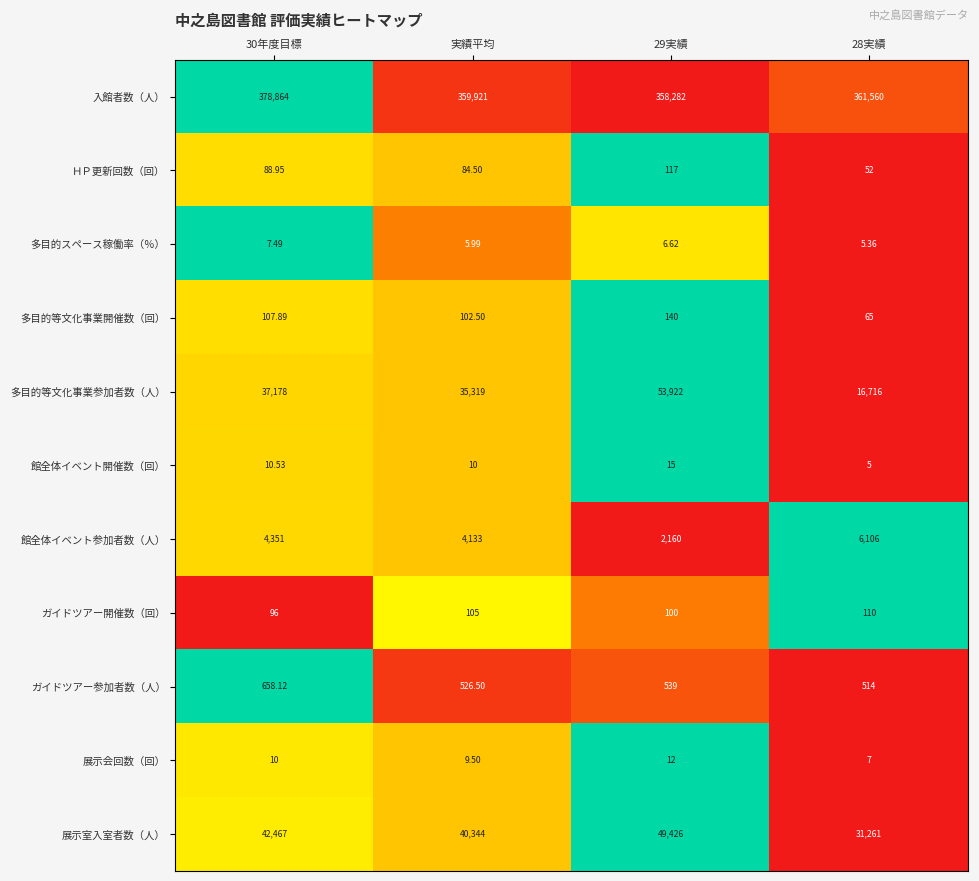

At 実績平均, list the series in order from largest to smallest.

入館者数（人）, 展示室入室者数（人）, 多目的等文化事業参加者数（人）, 館全体イベント参加者数（人）, ガイドツアー参加者数（人）, ガイドツアー開催数（回）, 多目的等文化事業開催数（回）, ＨＰ更新回数（回）, 館全体イベント開催数（回）, 展示会回数（回）, 多目的スペース稼働率（％）